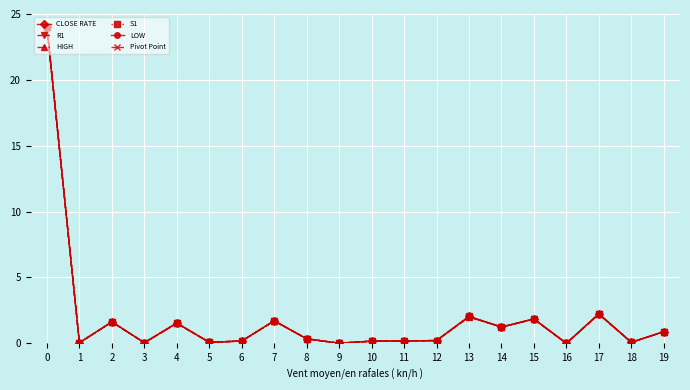

True or false: LOW has a value of 0.3 at 8.

True